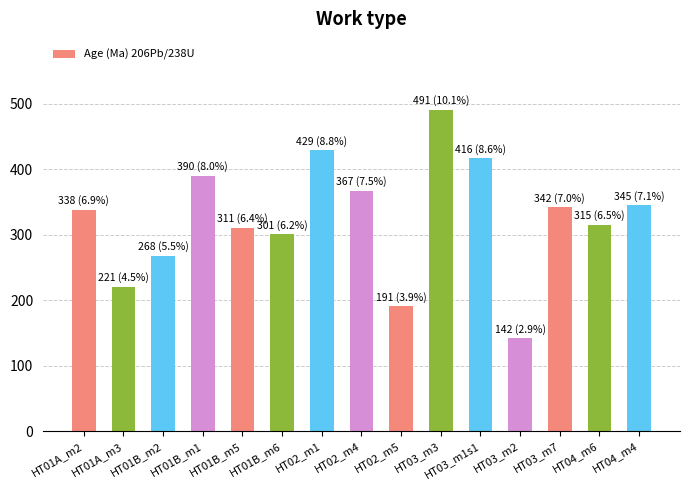

Reading left to right, extract all data points from this chart.

HT01A_m2=338.1	HT01A_m3=220.6	HT01B_m2=267.9	HT01B_m1=390.2	HT01B_m5=310.6	HT01B_m6=300.9	HT02_m1=428.6	HT02_m4=367.0	HT02_m5=191.0	HT03_m3=490.9	HT03_m1s1=416.5	HT03_m2=141.7	HT03_m7=342.0	HT04_m6=315.3	HT04_m4=345.1